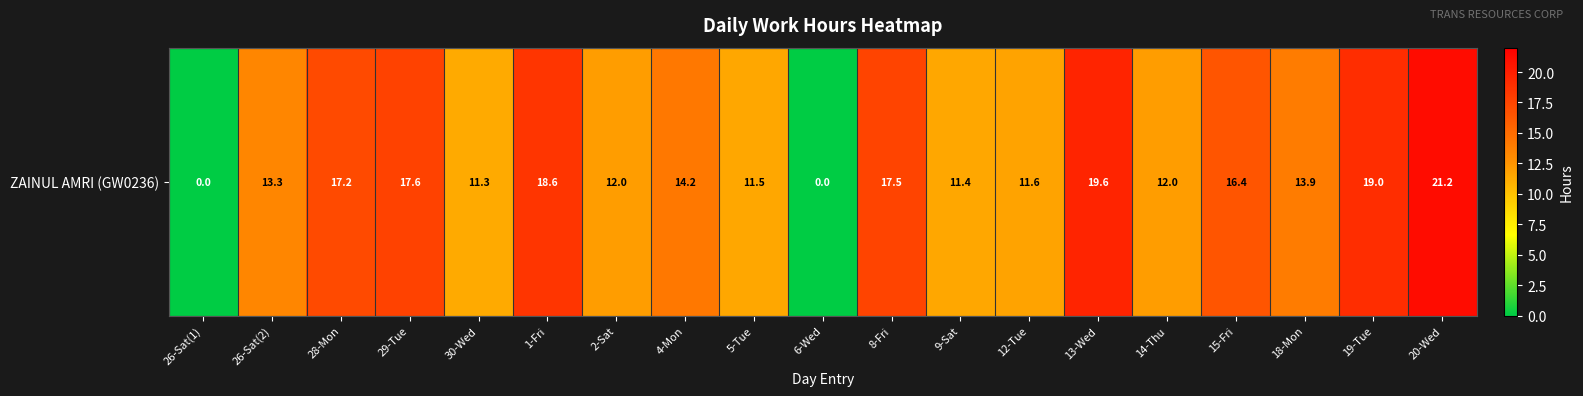

What is the difference between the second highest and minimum values?

19.6